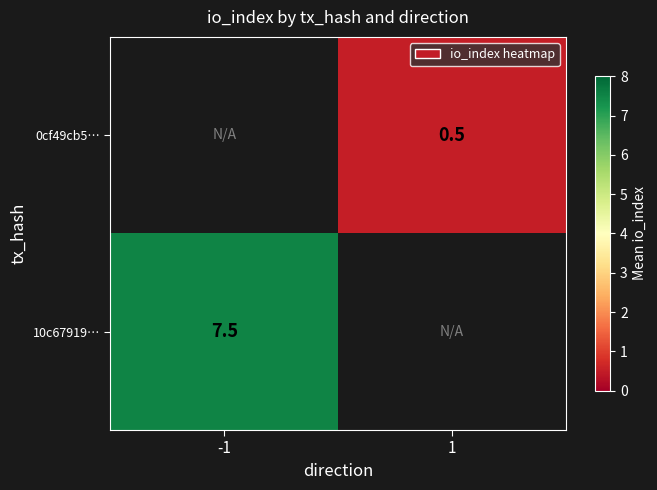

Which label corresponds to the largest value in the chart?

-1